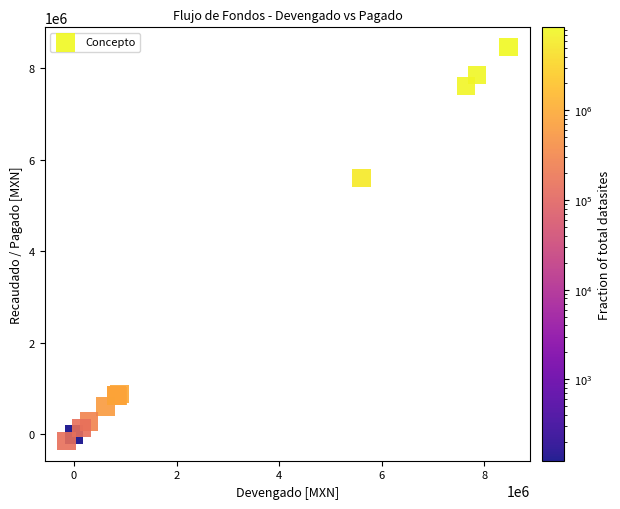

What Y value in the scatter plot is closest to 4161586?

5600829.8